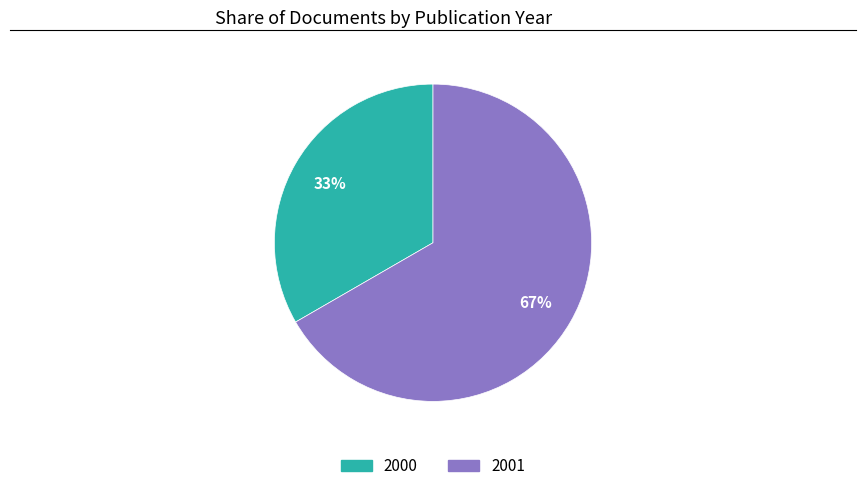

Is there any slice that represents more than half of the pie?

Yes